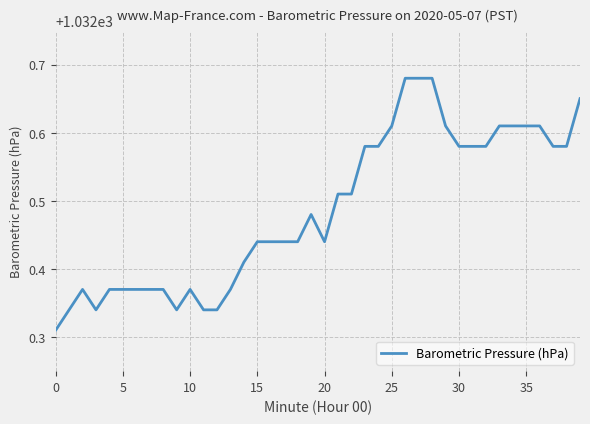

What is the difference between the maximum and minimum values?

0.4